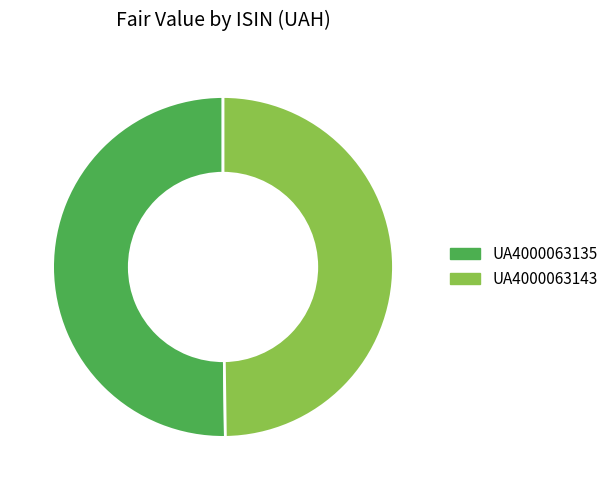

Count the number of slices in the pie.

2